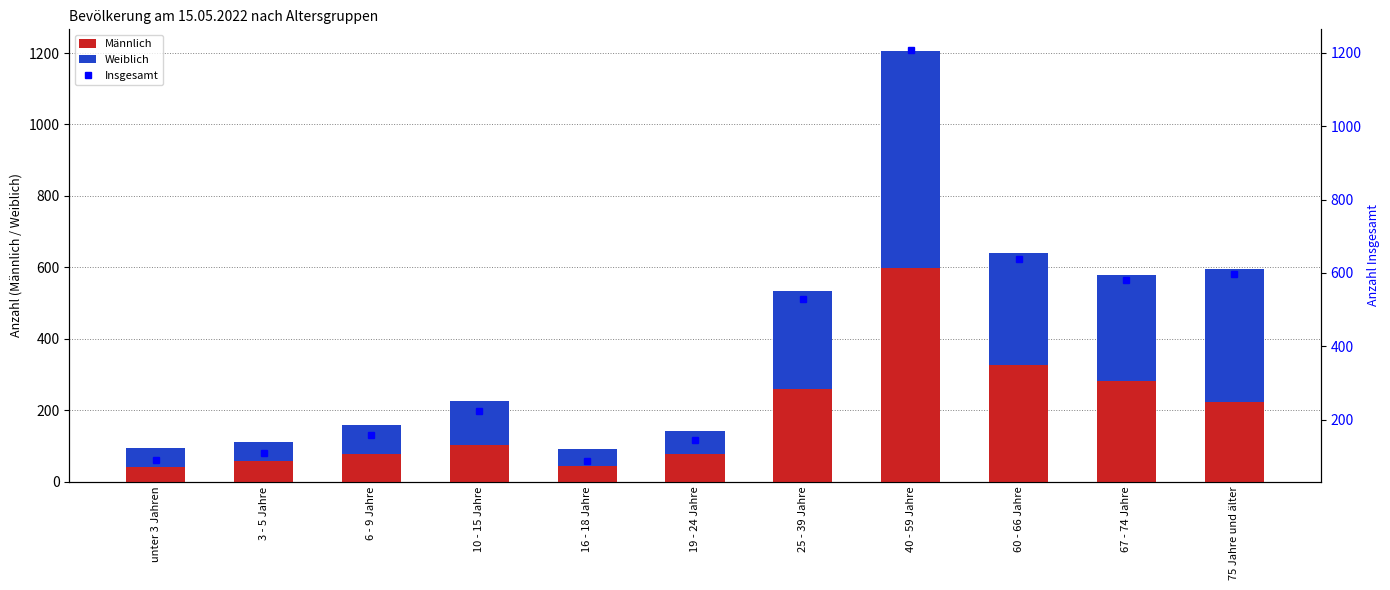

List the series in order of their peak value, lowest first.

Männlich, Weiblich, Insgesamt